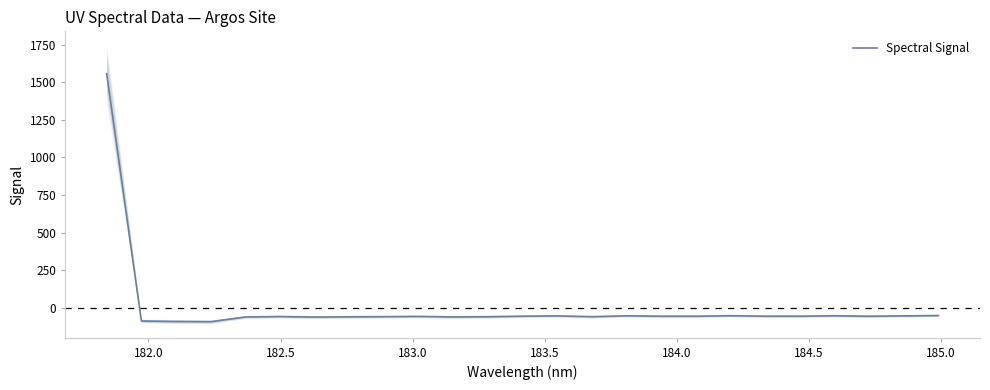

What is the minimum value for Spectral Signal?

-92.8